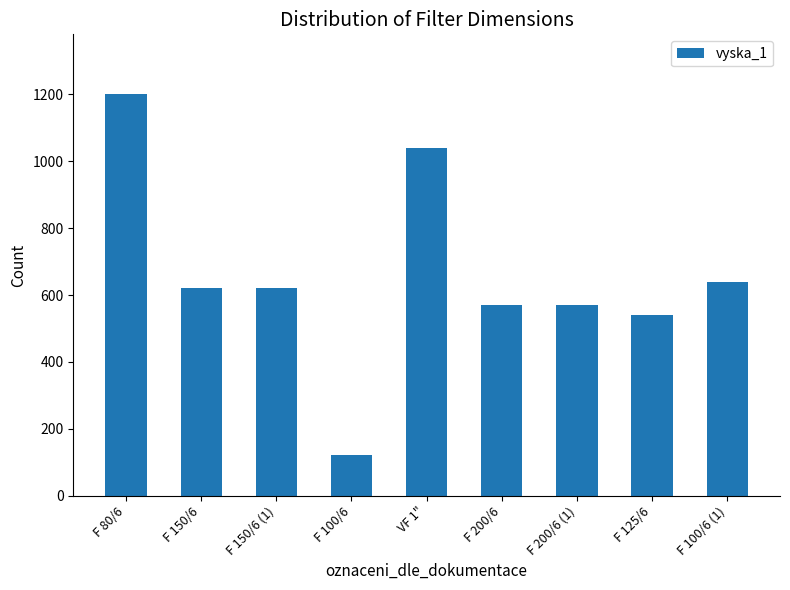

How many distinct data groups are displayed?

1